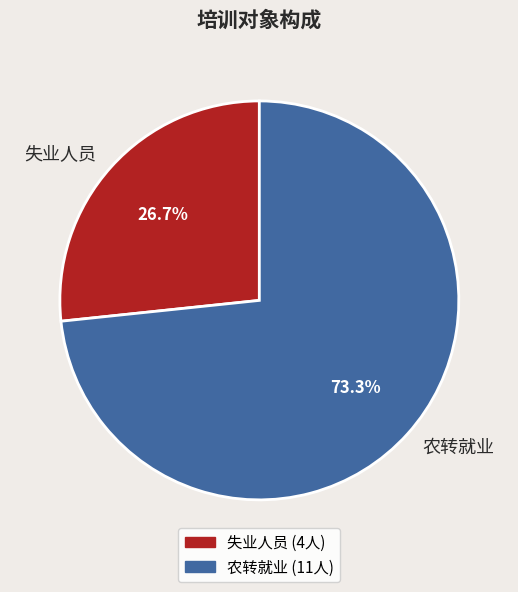

What percentage is the 农转就业 slice, to the nearest percent?

73%